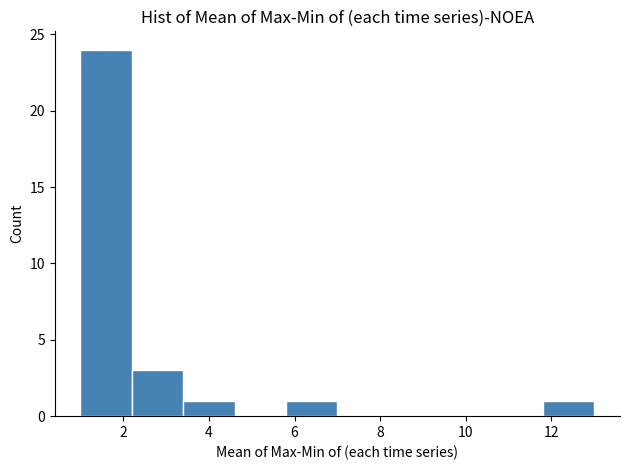

Over which range of the x-axis is the bar tallest?

1.0 to 2.2